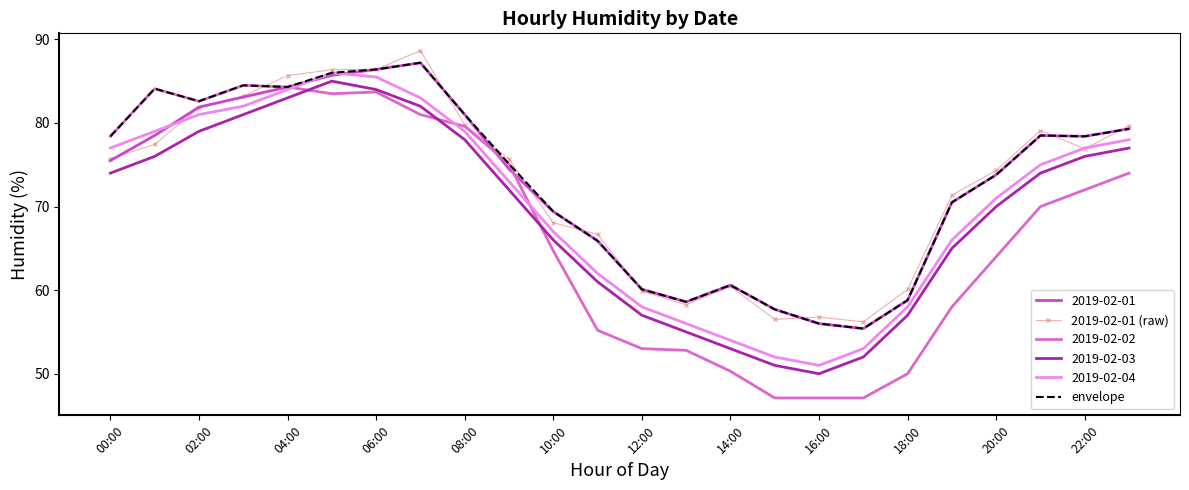

What is the difference between the maximum and minimum values in the 2019-02-01 (raw) series?

32.4